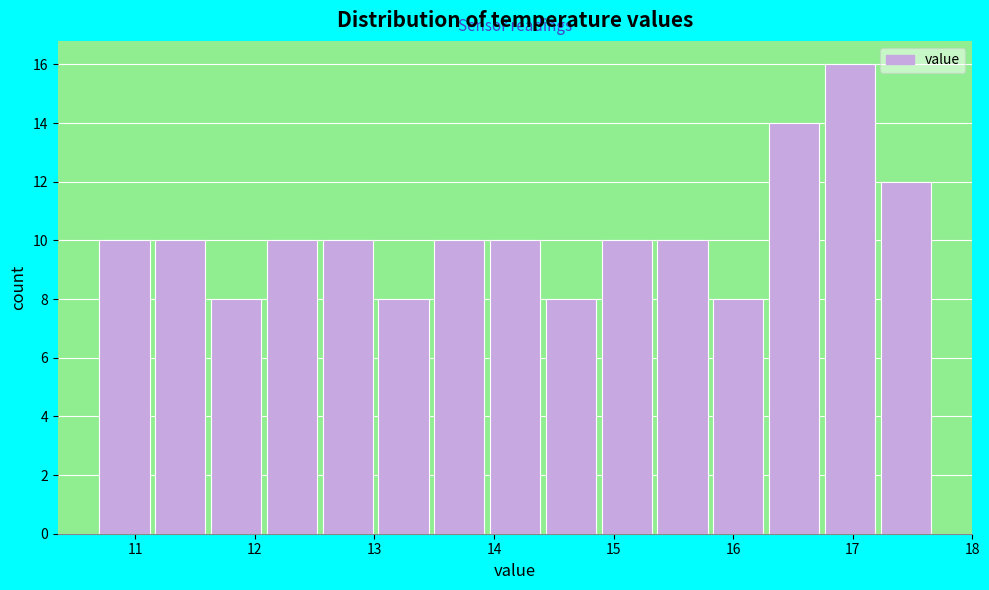

Reading left to right, transcribe this chart: for each bar, give the range it covers on the x-axis and its height. Neither the bar edges nor the heights are printed on the chart, so give them approximately, as read against the axes.

10.7 to 11.2: 10
11.2 to 11.6: 10
11.6 to 12.1: 8
12.1 to 12.6: 10
12.6 to 13.0: 10
13.0 to 13.5: 8
13.5 to 14.0: 10
14.0 to 14.4: 10
14.4 to 14.9: 8
14.9 to 15.4: 10
15.4 to 15.8: 10
15.8 to 16.3: 8
16.3 to 16.8: 14
16.8 to 17.2: 16
17.2 to 17.7: 12